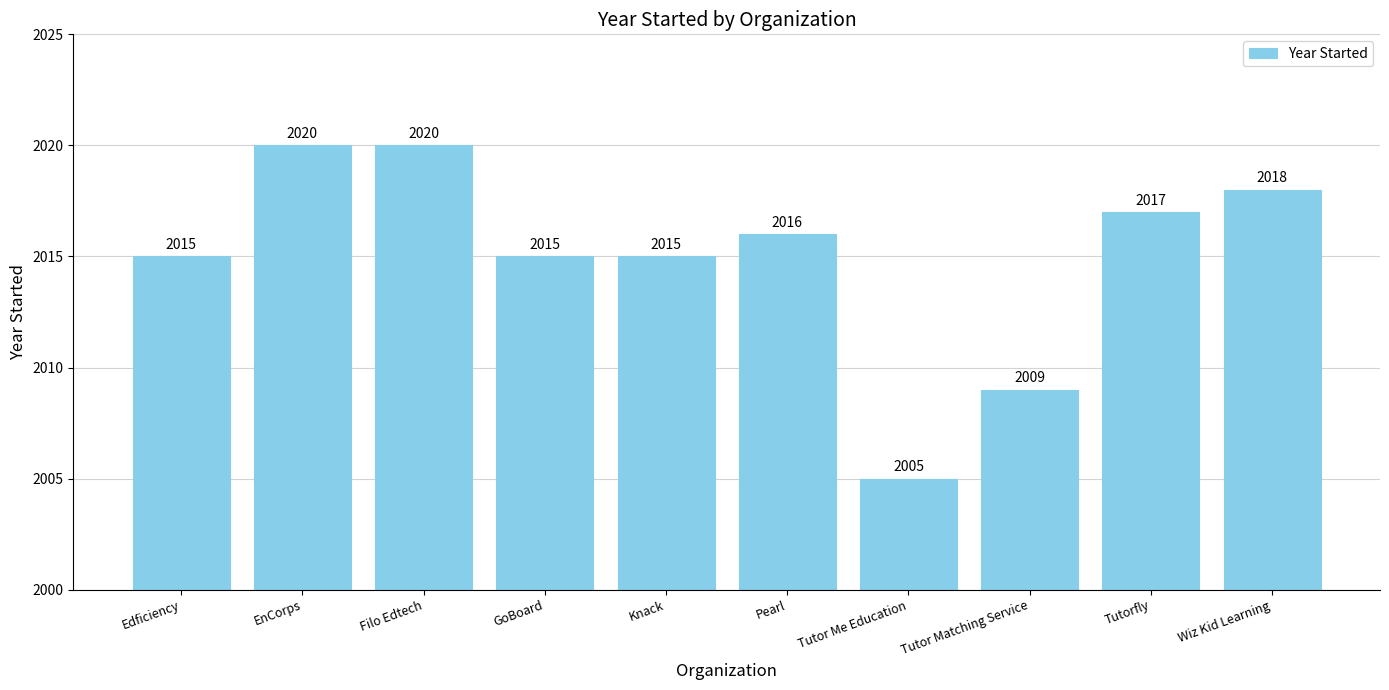

How many values are below 2016?

5